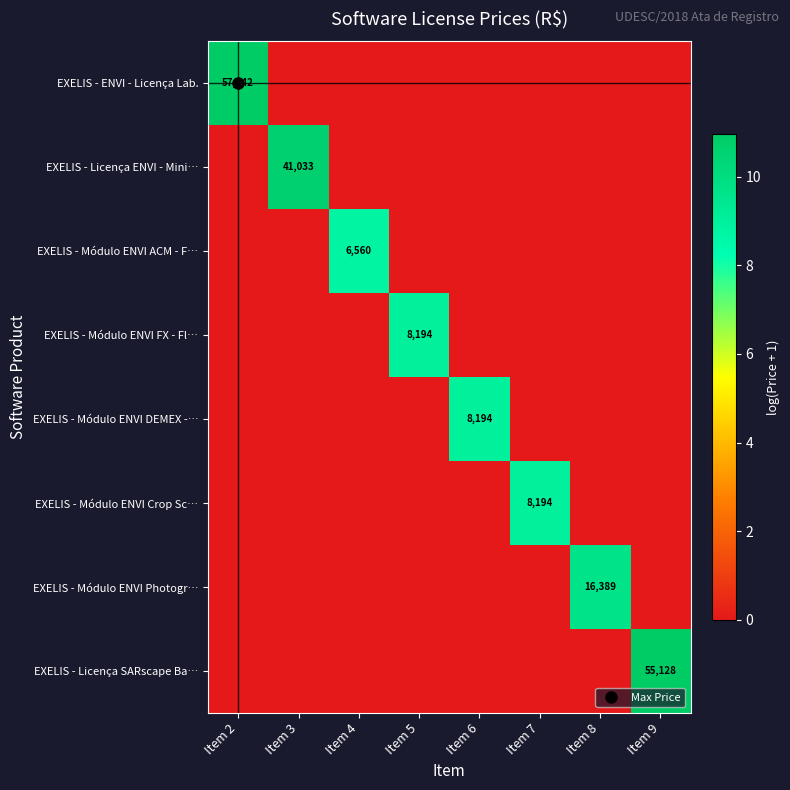

What is the sum of all EXELIS - Módulo ENVI Photogr… values?

9.7